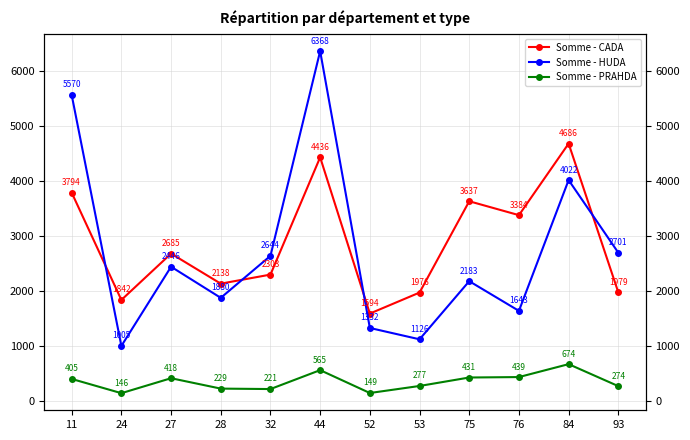

What are all the series names shown in the legend?

Somme - CADA, Somme - HUDA, Somme - PRAHDA